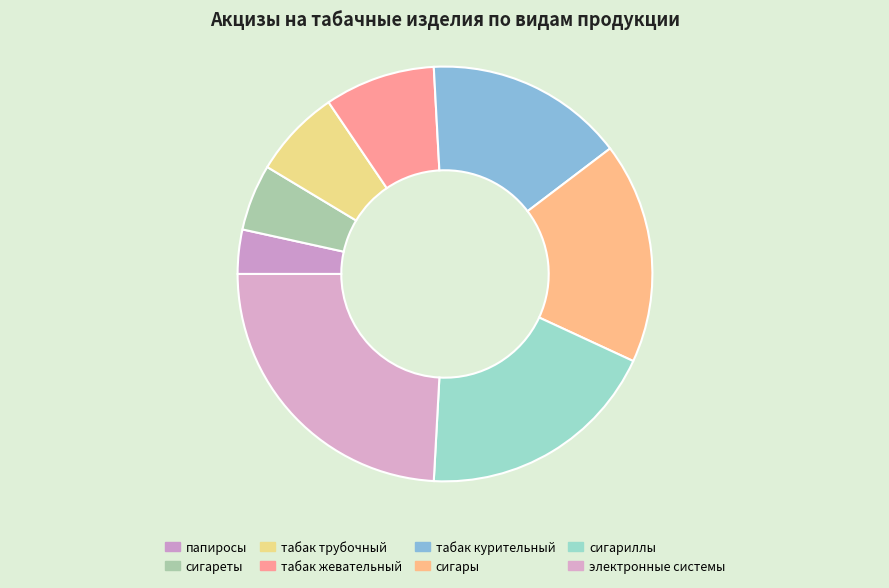

Which category has the biggest portion of the pie?

электронные системы